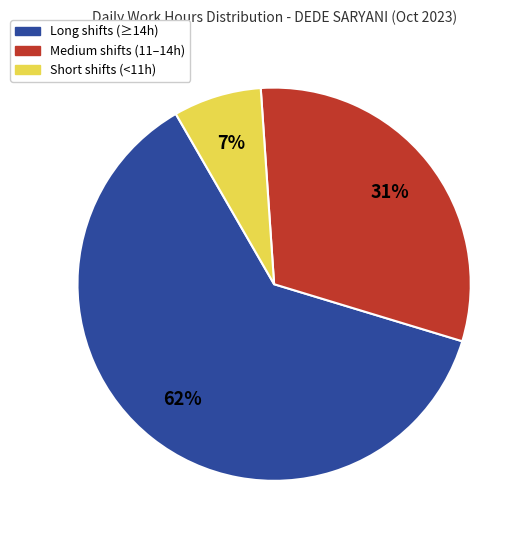

Is there a majority slice in this chart?

Yes